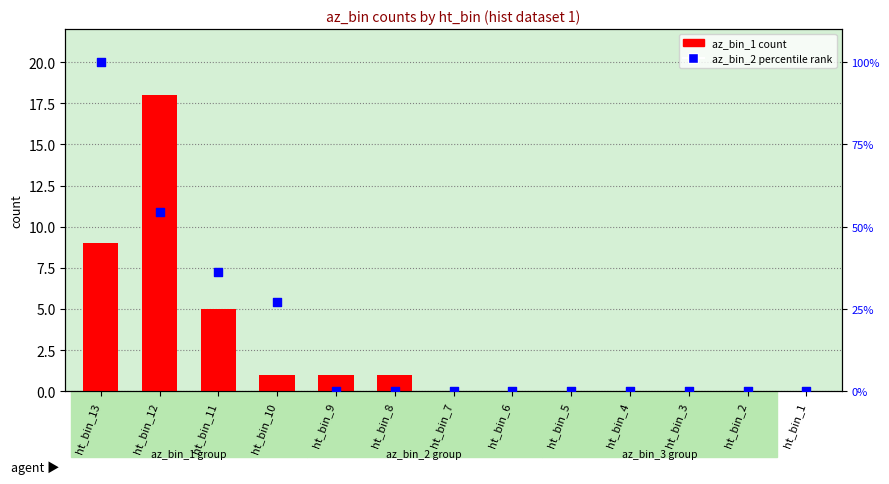

Which series has the largest total across all categories?

percentile rank within the sample